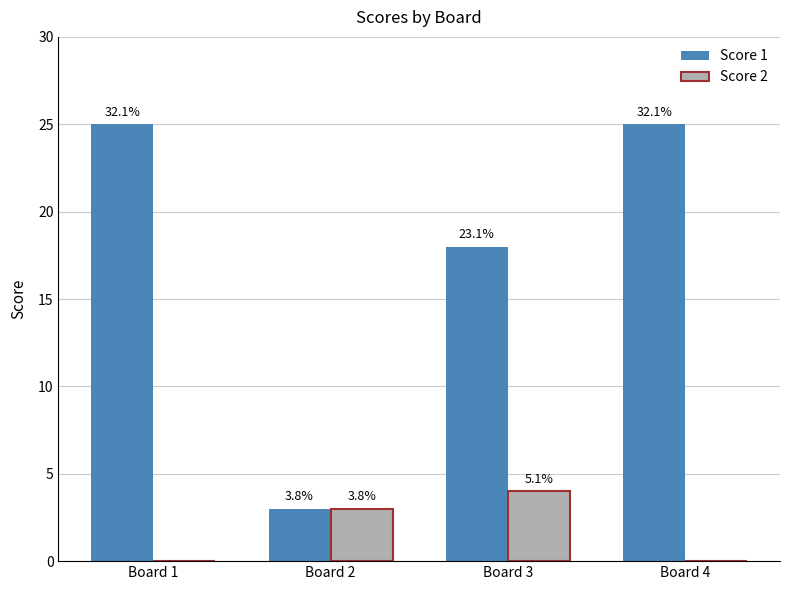

What are all the series names shown in the legend?

Score 1, Score 2